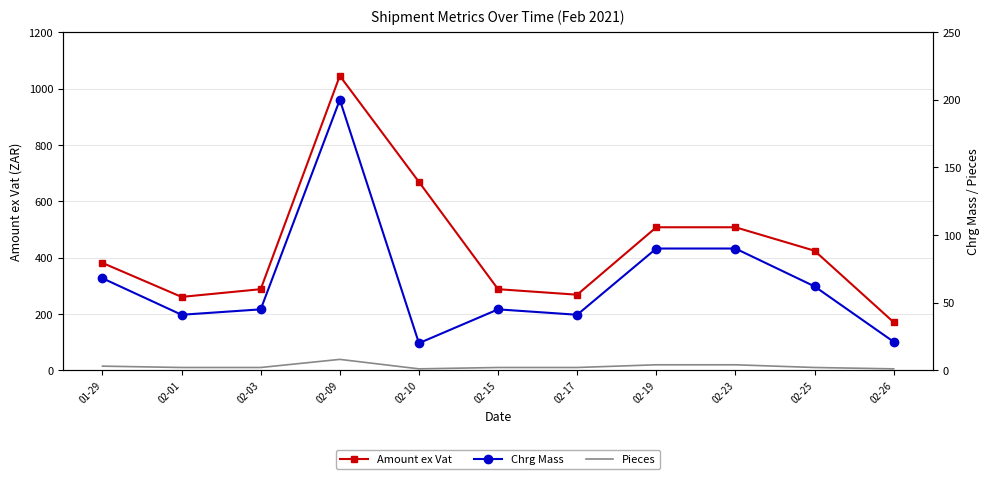

How many series are shown in this chart?

3